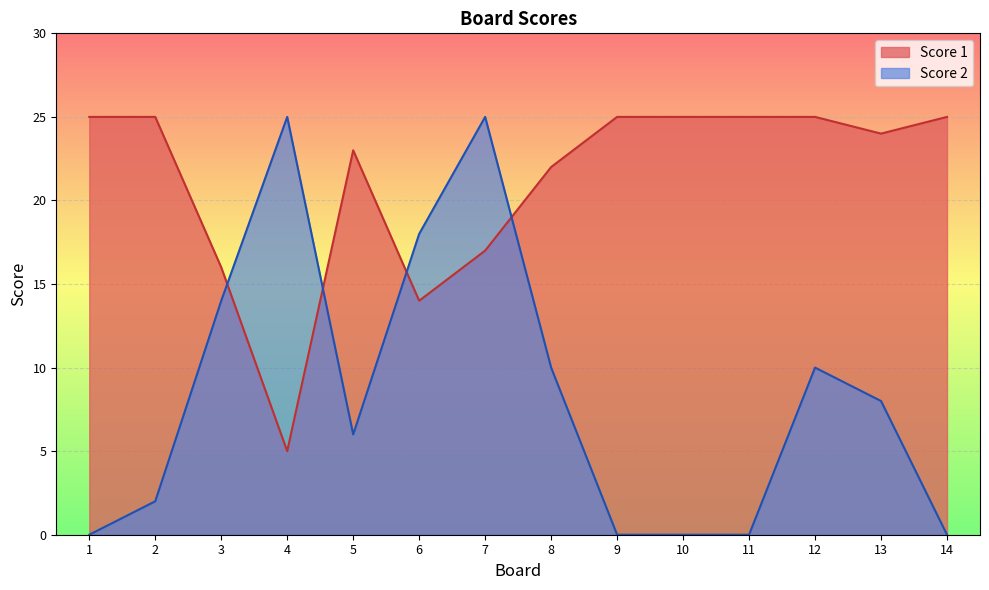

What is the maximum value shown in the chart?

25